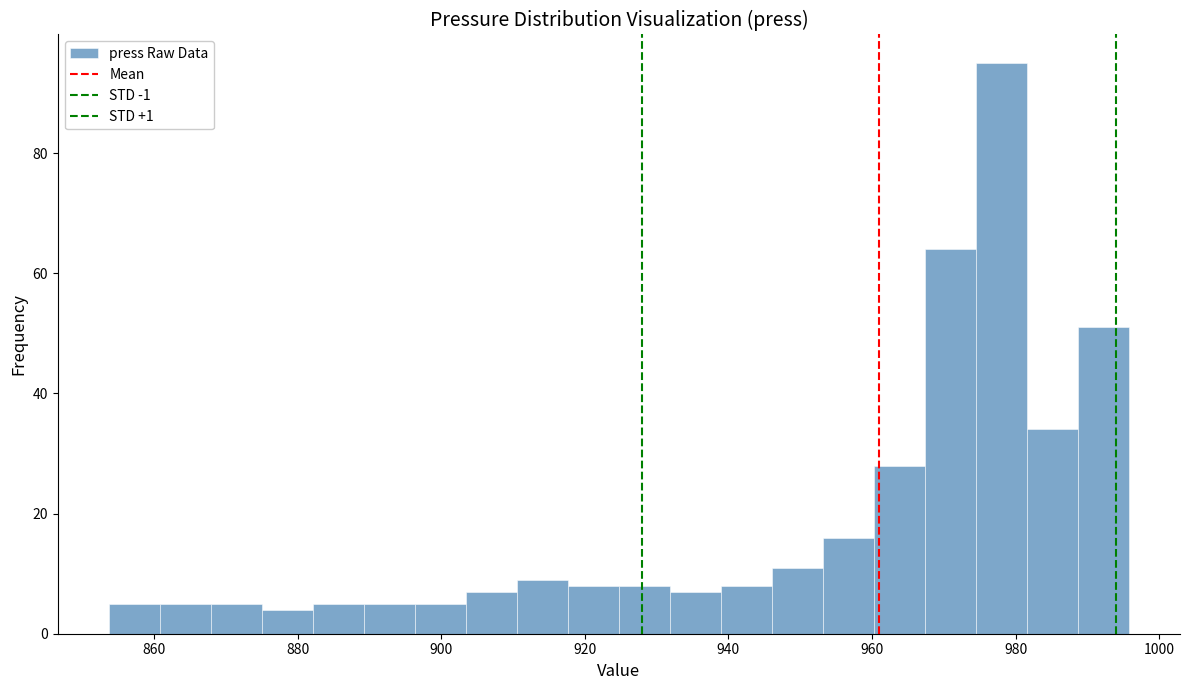

Around what value on the x-axis is the tallest bar? Give the approximate position of its centre, as read against the axis.

978